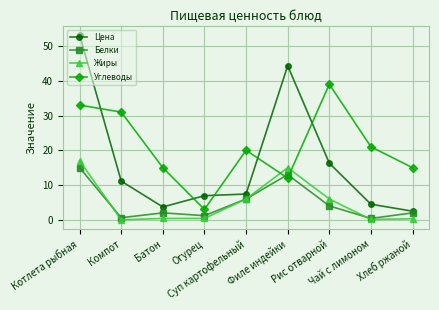

What position from the right is Суп картофельный?

5